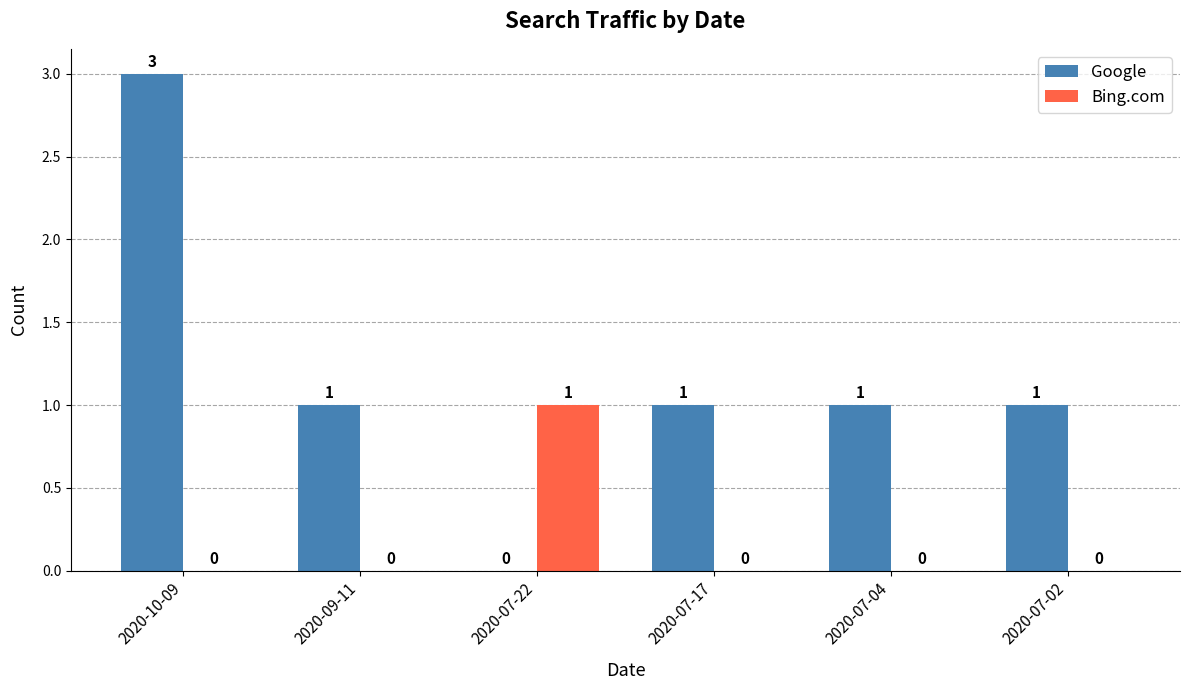

What is the total value across all series at 2020-07-02?

1